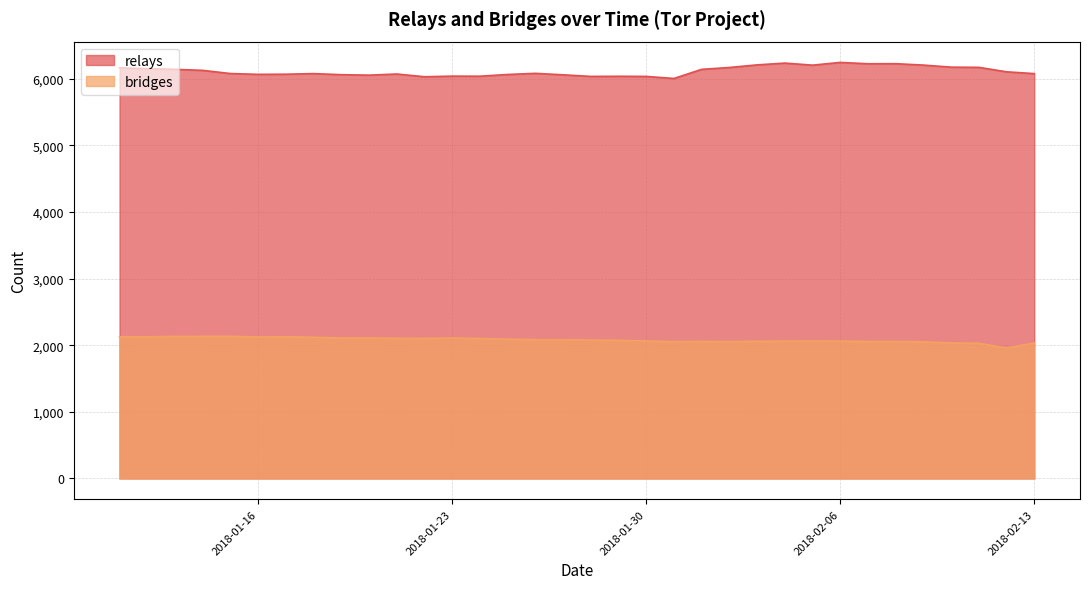

Rank the series by their average value, from lowest to highest.

bridges, relays